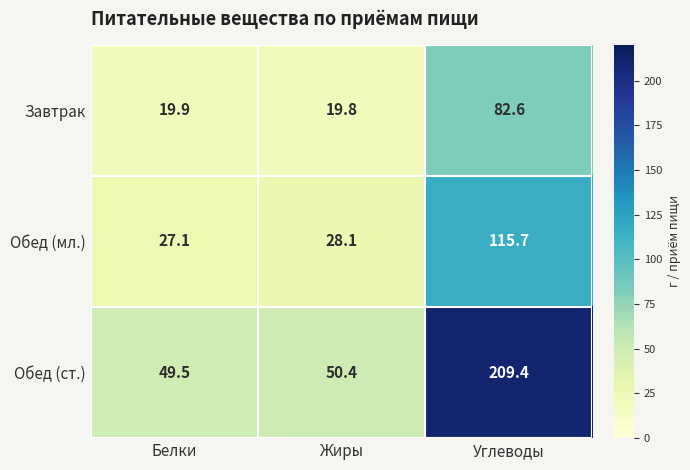

List the series in order of their peak value, lowest first.

Завтрак, Обед (мл.), Обед (ст.)